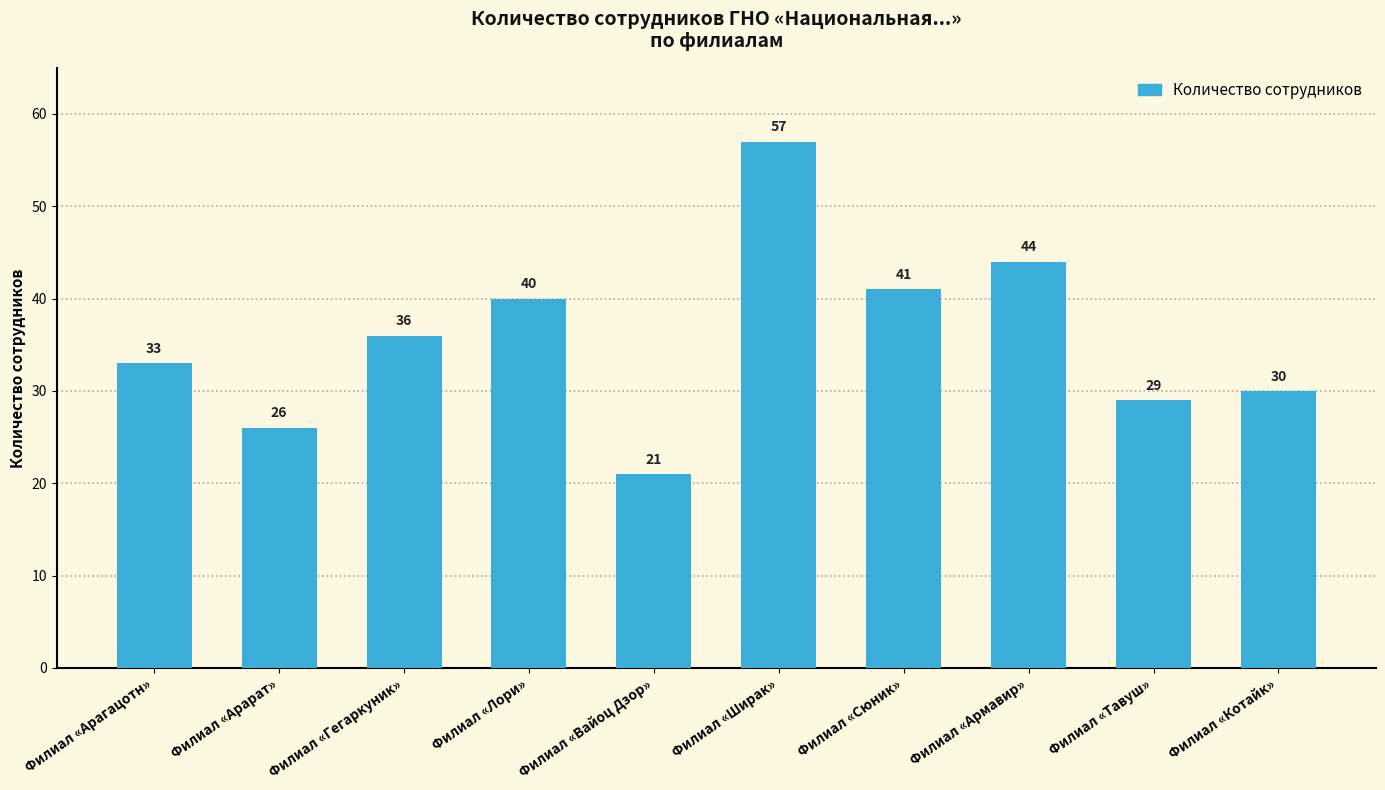

What is the average value?

36